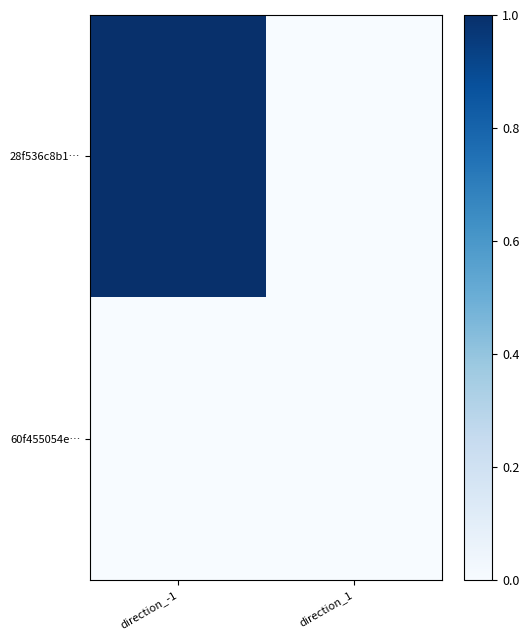

List the series in order of their overall mean, lowest first.

60f455054e…, 28f536c8b1…